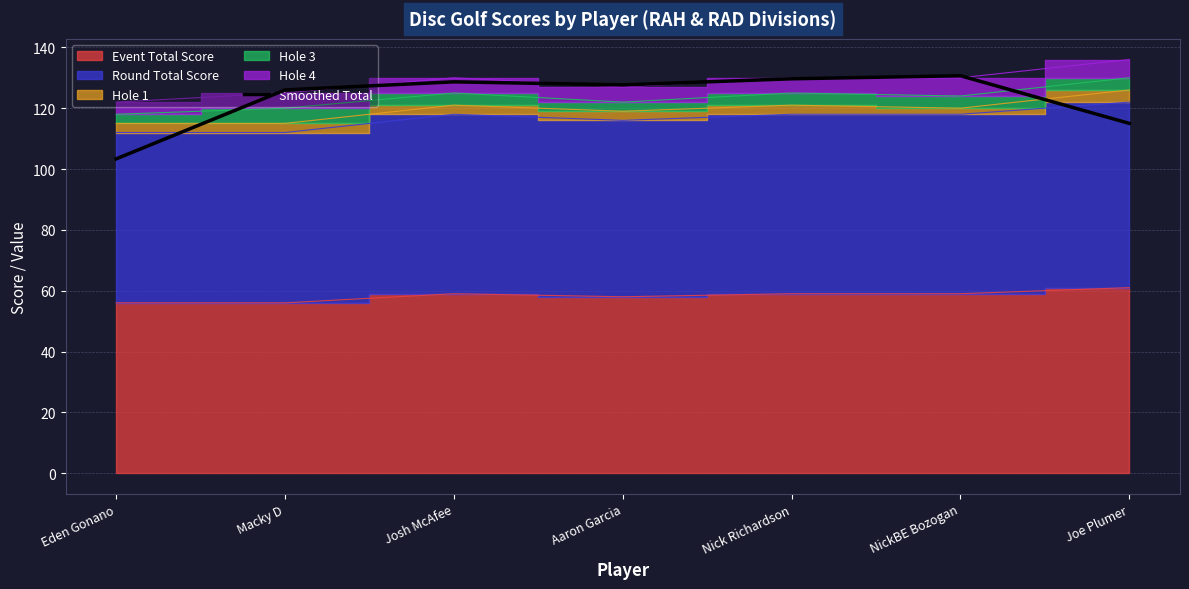

List the labels in order of value, largest first.

NickBE Bozogan, Nick Richardson, Josh McAfee, Aaron Garcia, Macky D, Joe Plumer, Eden Gonano